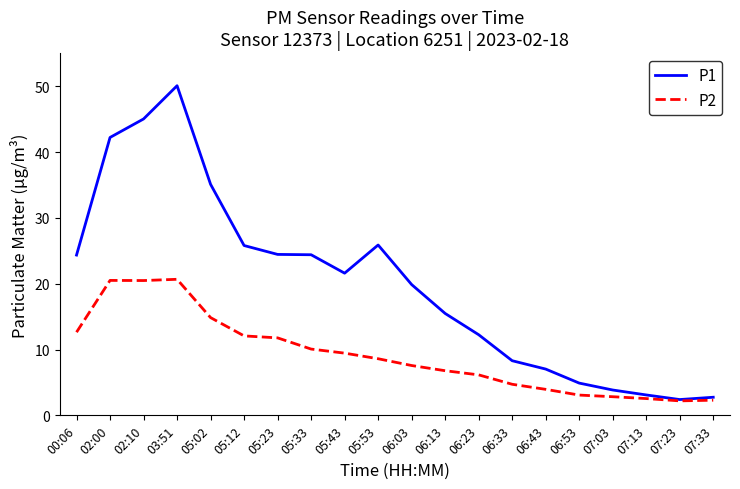

Which category has the highest value across all series?

03:51